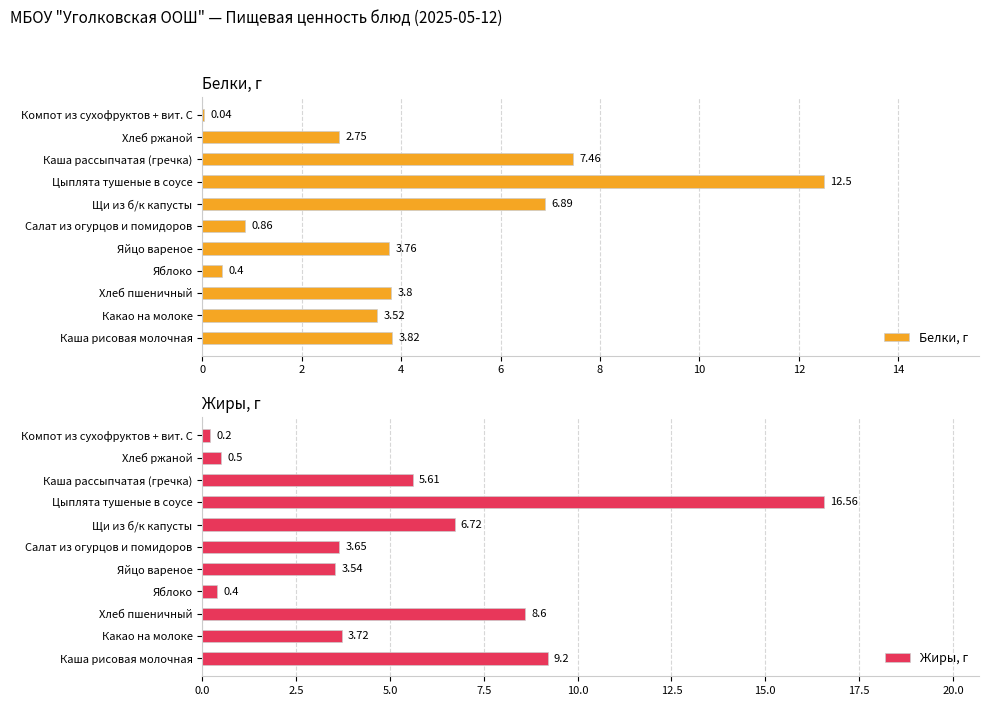

Does the chart contain stacked bars?

No